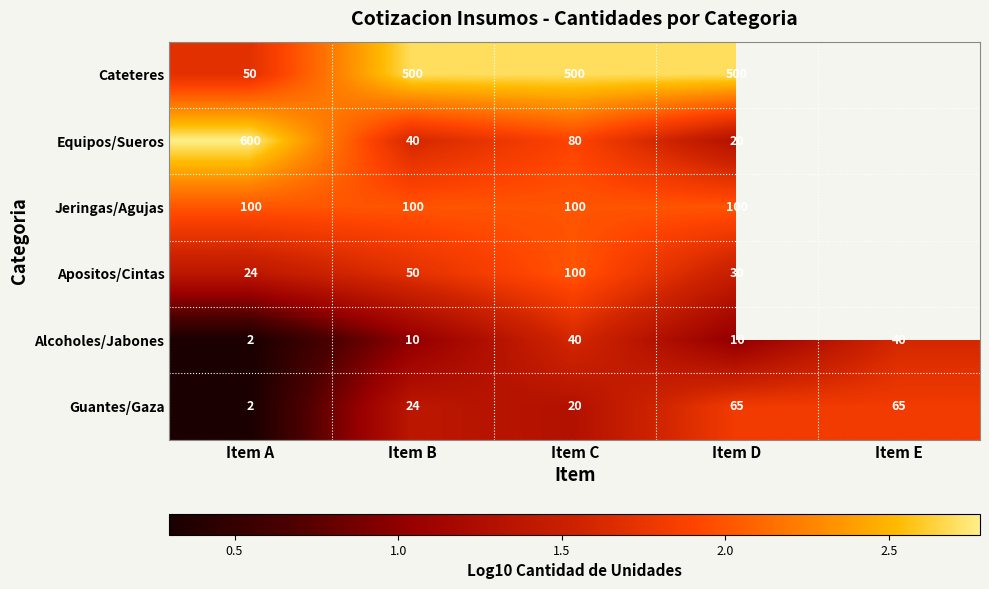

What is the maximum value shown in the chart?

2.8